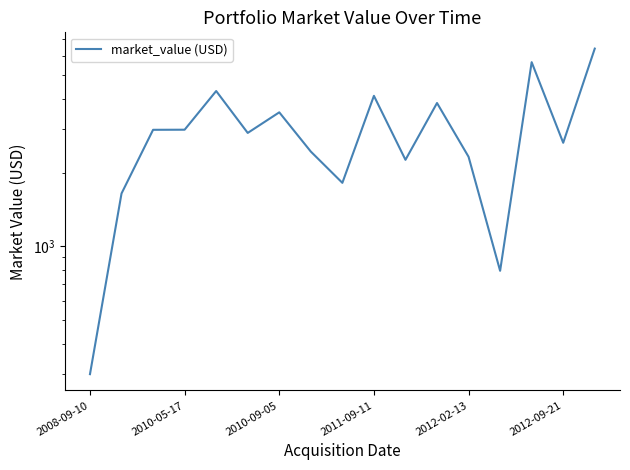

Reading right to left, list all the values displayed in this chart.

6420.7	2647.2	5651.0	793.8	2320.5	3848.5	2255.1	4117.5	1816.0	2437.0	3525.6	2904.7	4308.4	2993.8	2991.0	1643.2	300.2